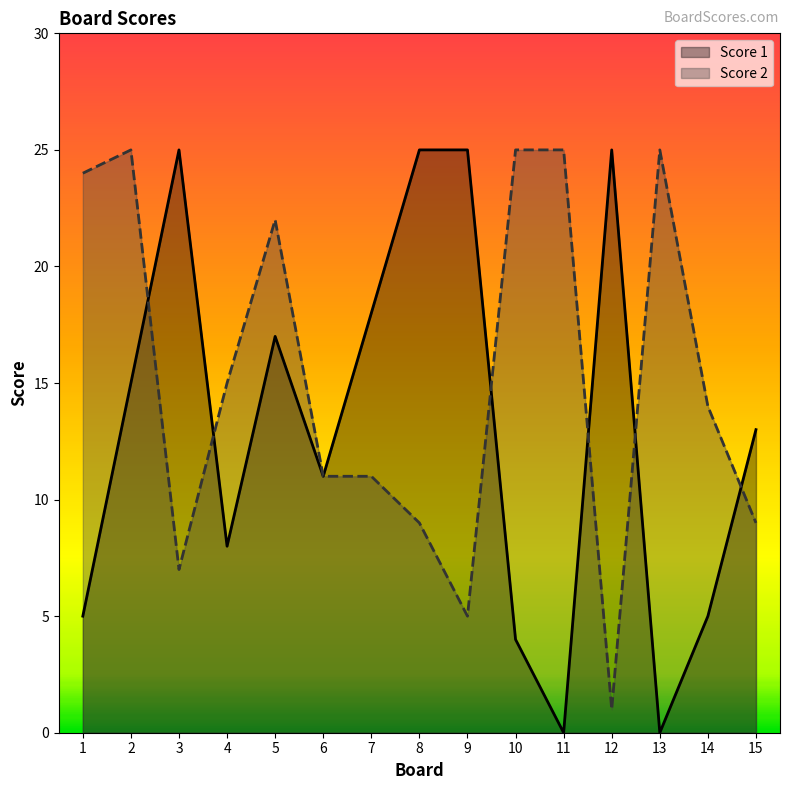

Between 9 and 13, which series saw the biggest shift?

Score 1